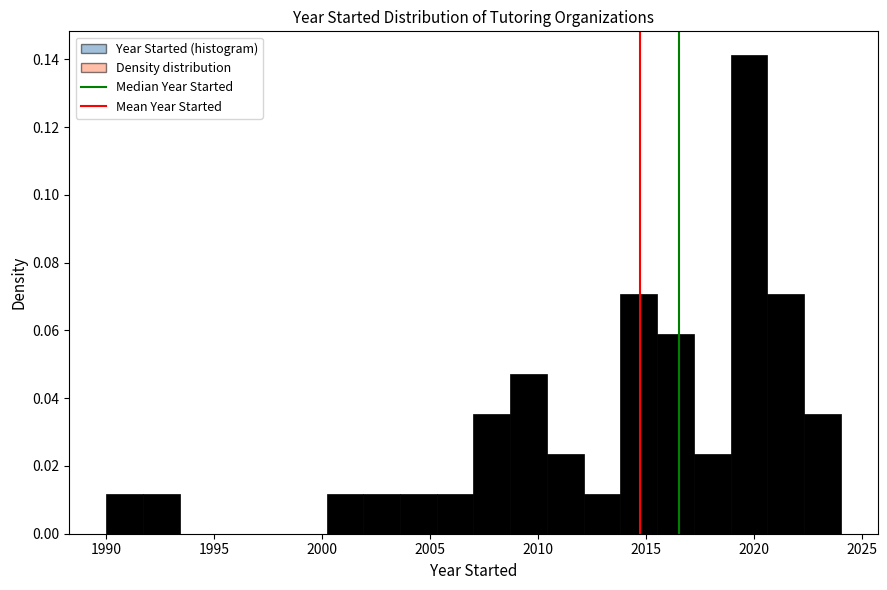

Around what value on the x-axis is the tallest bar? Give the approximate position of its centre, as read against the axis.

2020.0